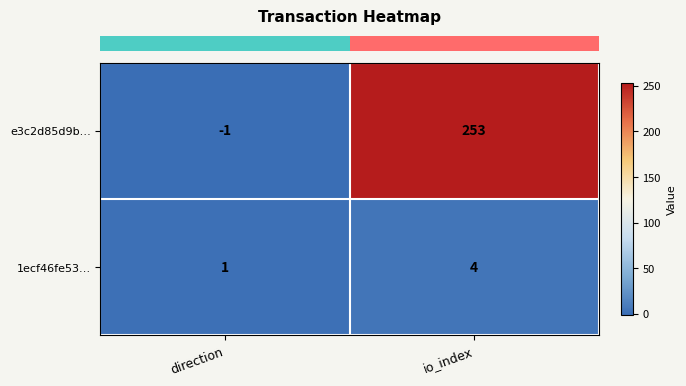

What is the sum of all 1ecf46fe53… values?

5